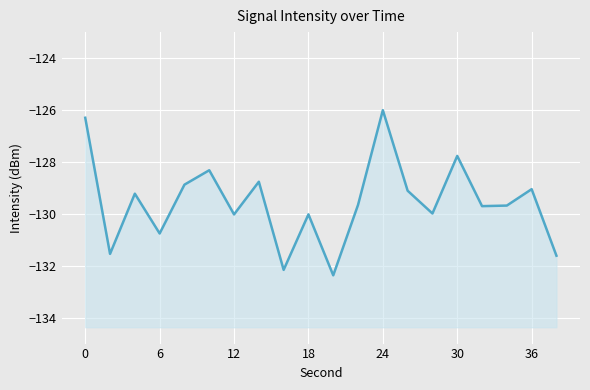

What is the value of the 14th point from the left?

-129.1